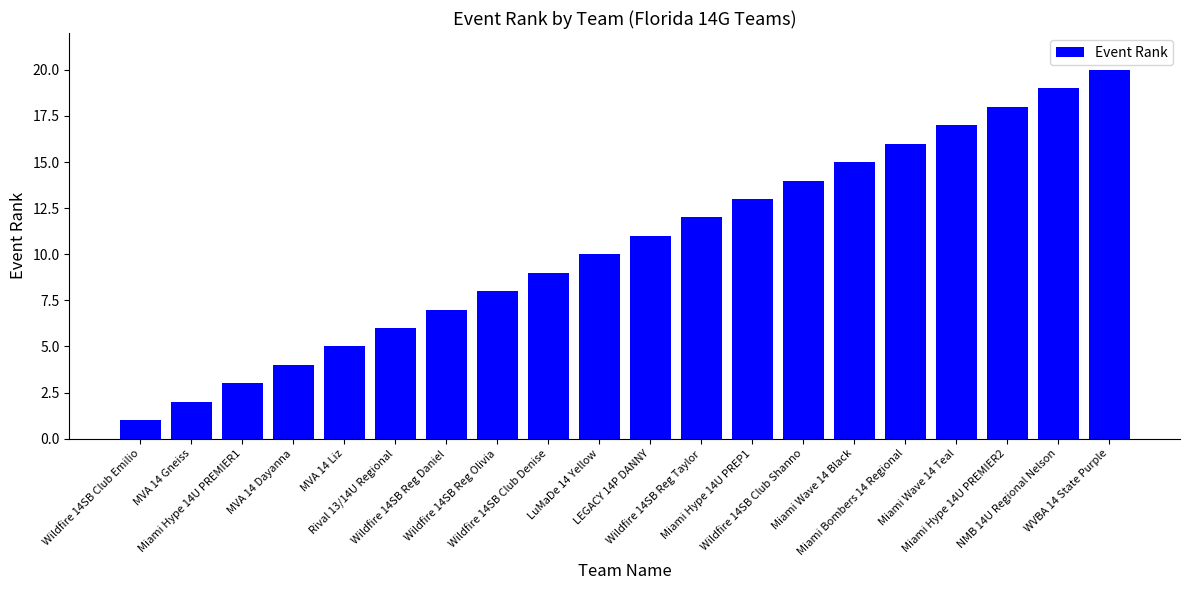

How many series are shown in this chart?

1